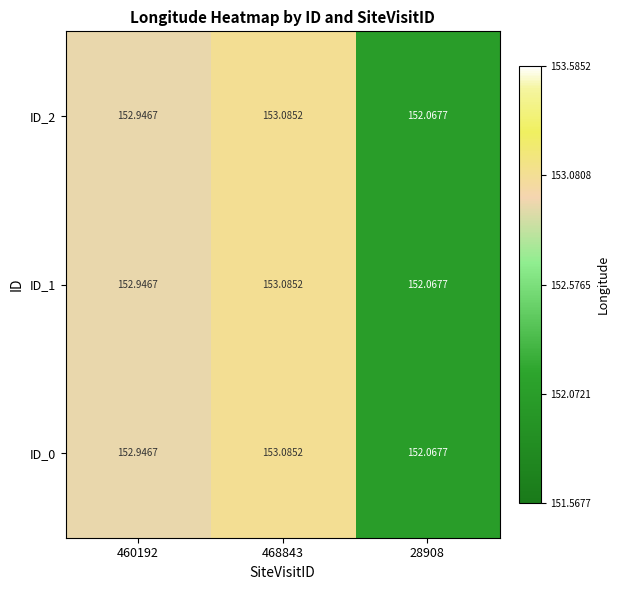

Is the value of ID_1 at 28908 greater than the value of ID_2 at 468843?

No